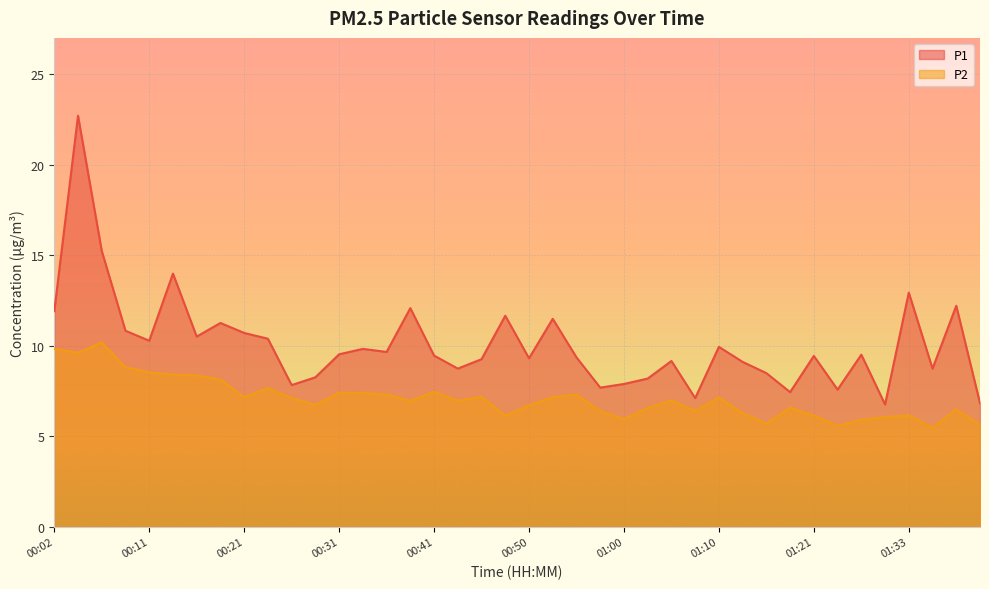

True or false: P2 and P1 cross at least once.

False